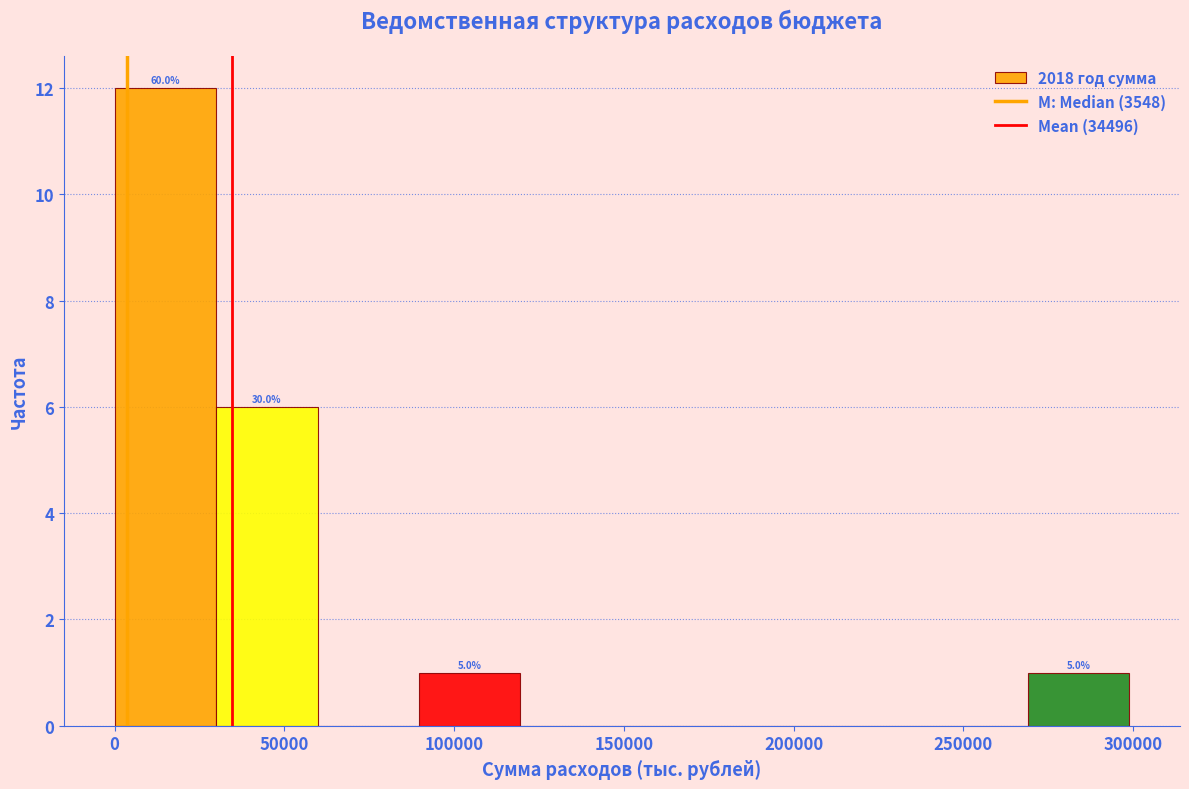

Over which range of the x-axis is the bar tallest?

0 to 30000